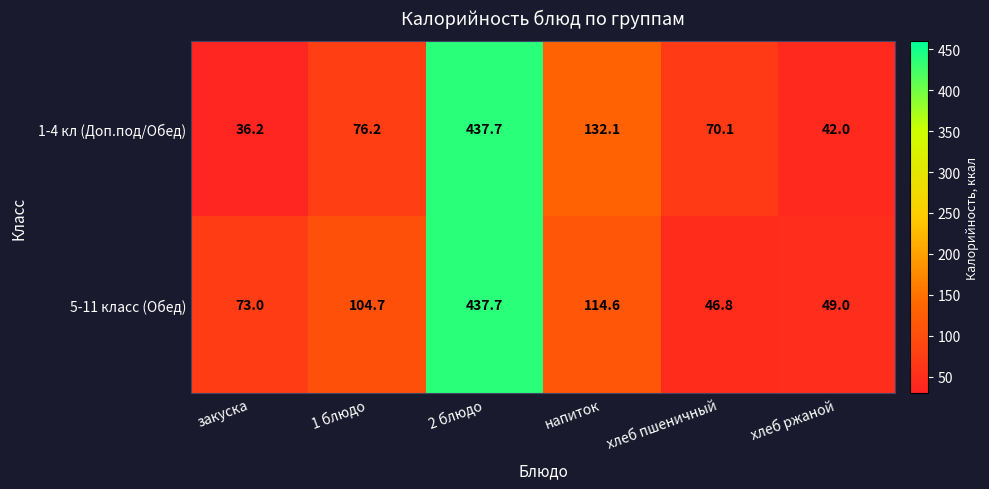

What is the difference between the highest and lowest values at 1 блюдо?

28.5